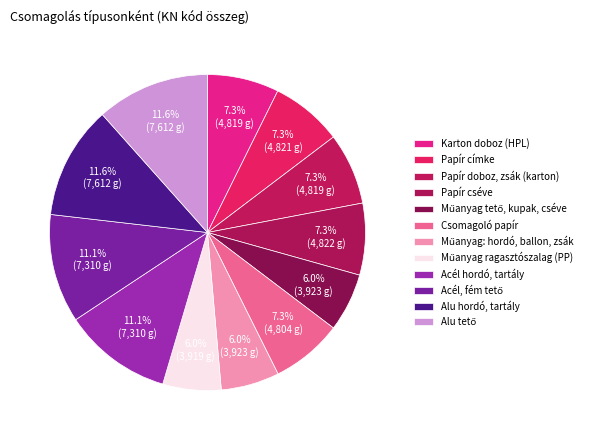

What percentage is NOT represented by Acél hordó, tartály?

88.9%